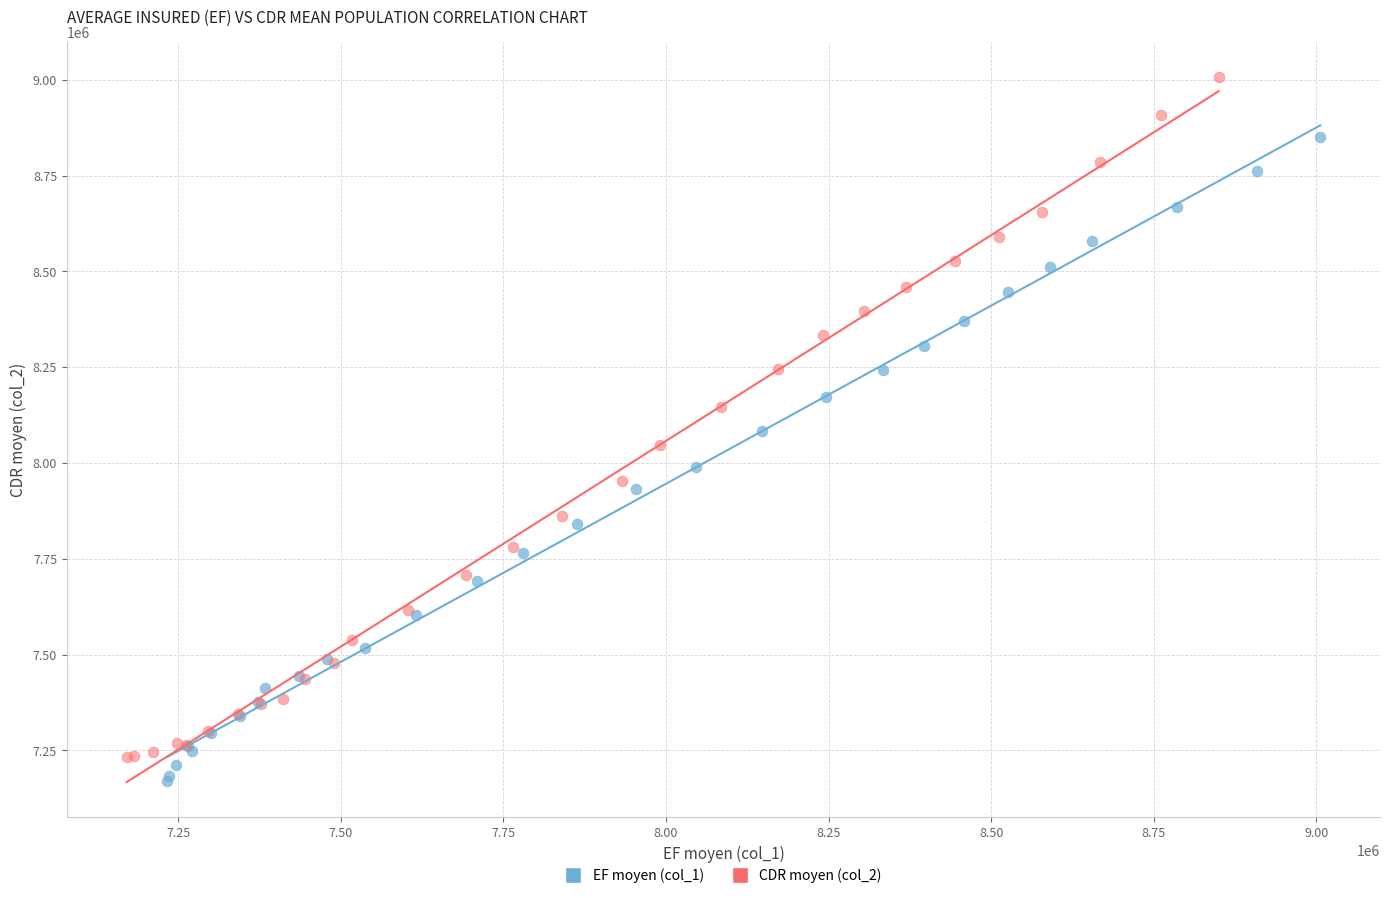

What are all the series names shown in the legend?

EF moyen (col_1), CDR moyen (col_2)